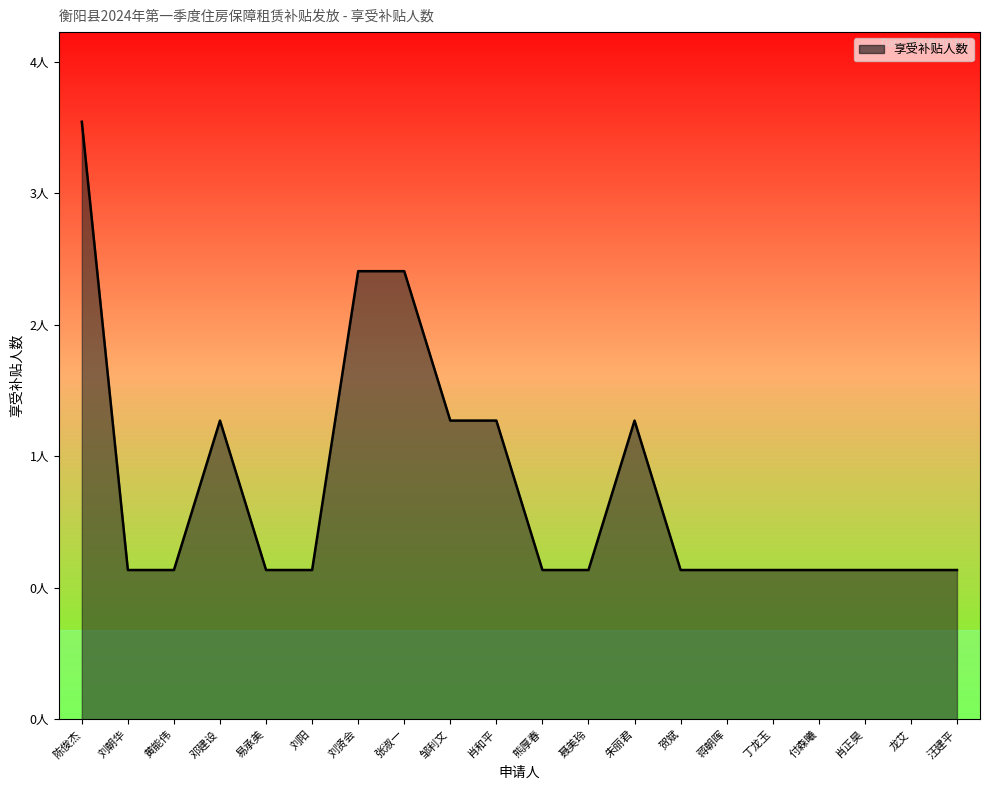

Which category has the highest value across all series?

陈俊杰